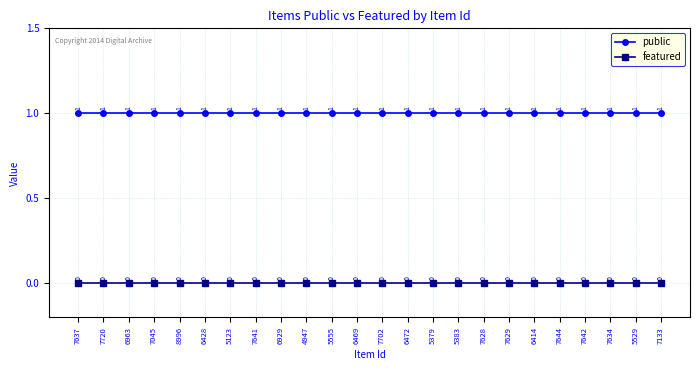

How many distinct data groups are displayed?

2